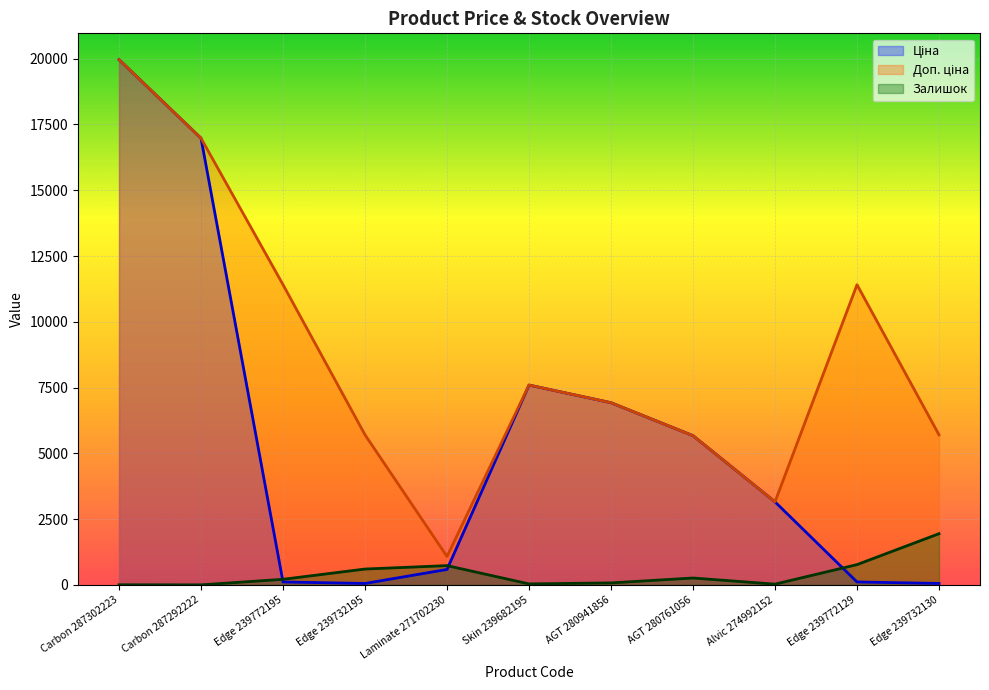

Where is Доп. ціна nearest to the value 10522?

Edge 239772195